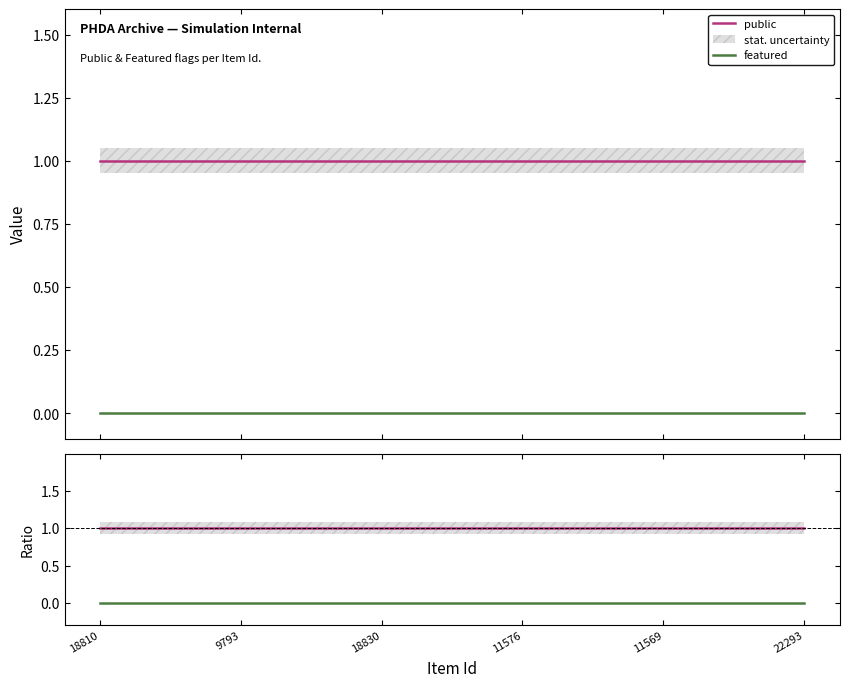

What is the sum of all public ratio values?

6